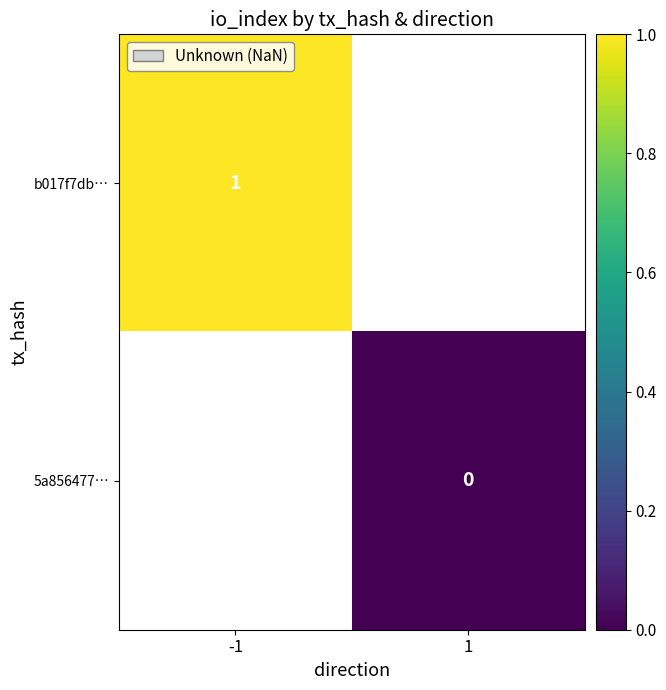

True or false: b017f7db… has a value of 1 at -1.

True